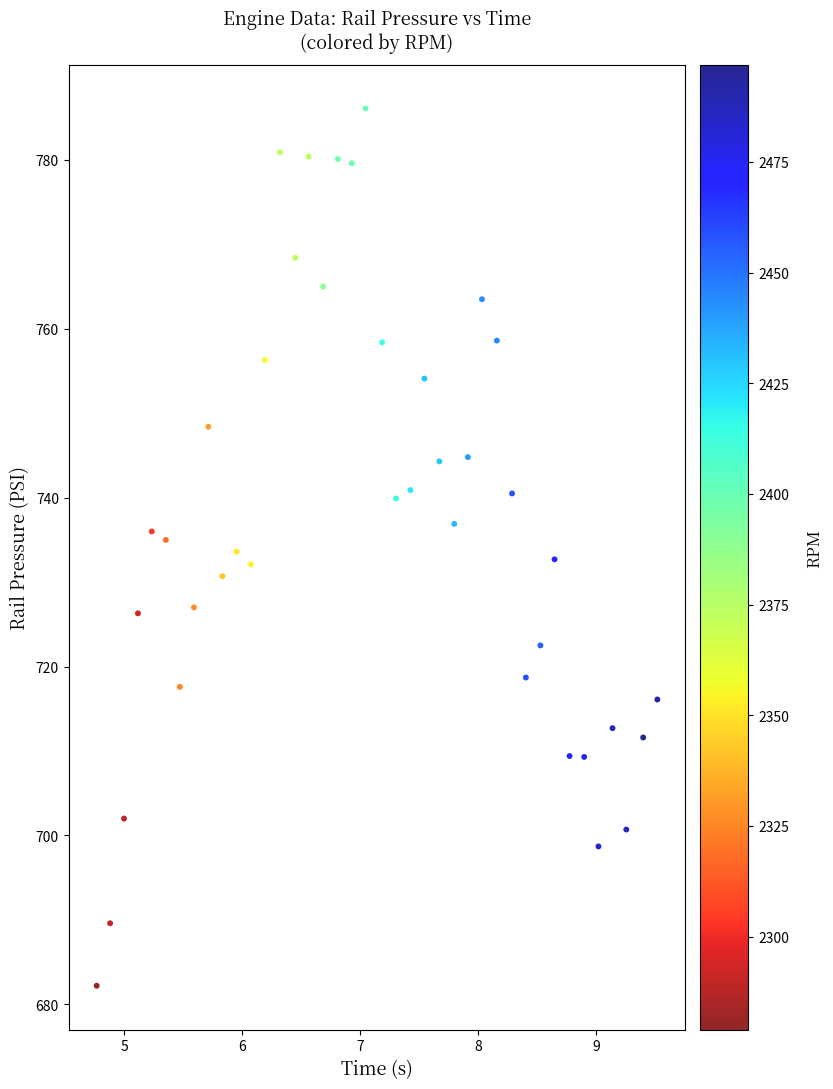

What is the range of Y values (max minus min)?

103.9